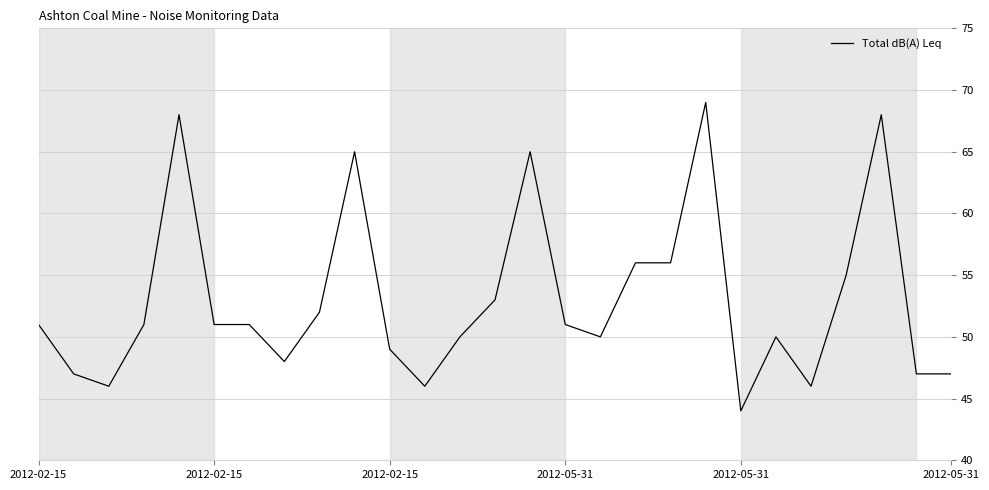

What is the greatest value displayed?

69